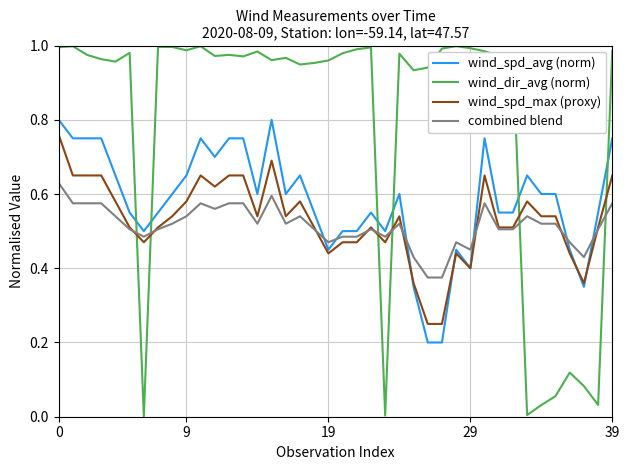

Which series has the widest spread of values?

wind_dir_avg (norm)